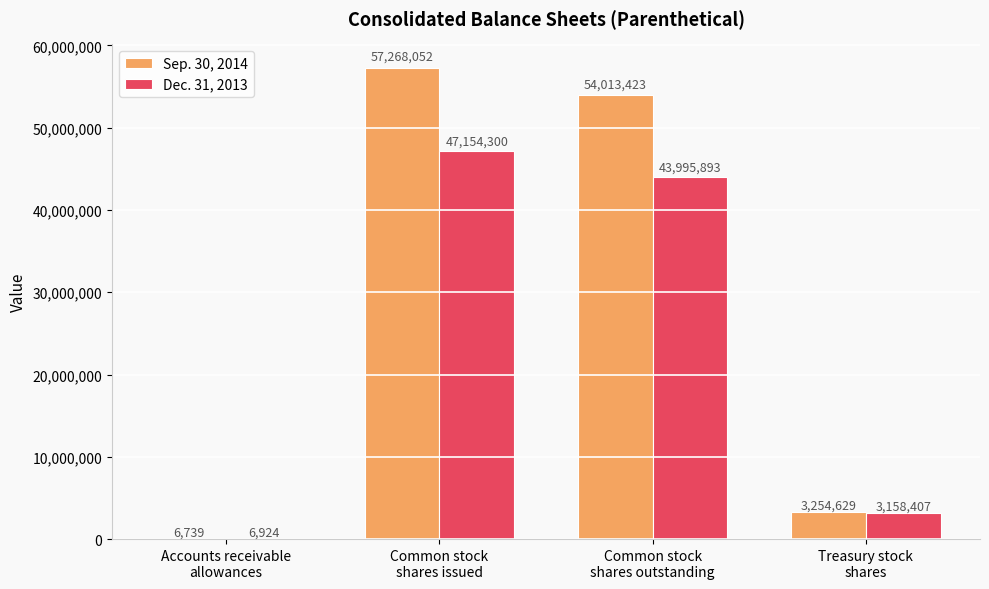

What is the highest value of the Sep. 30, 2014 series?

57268052